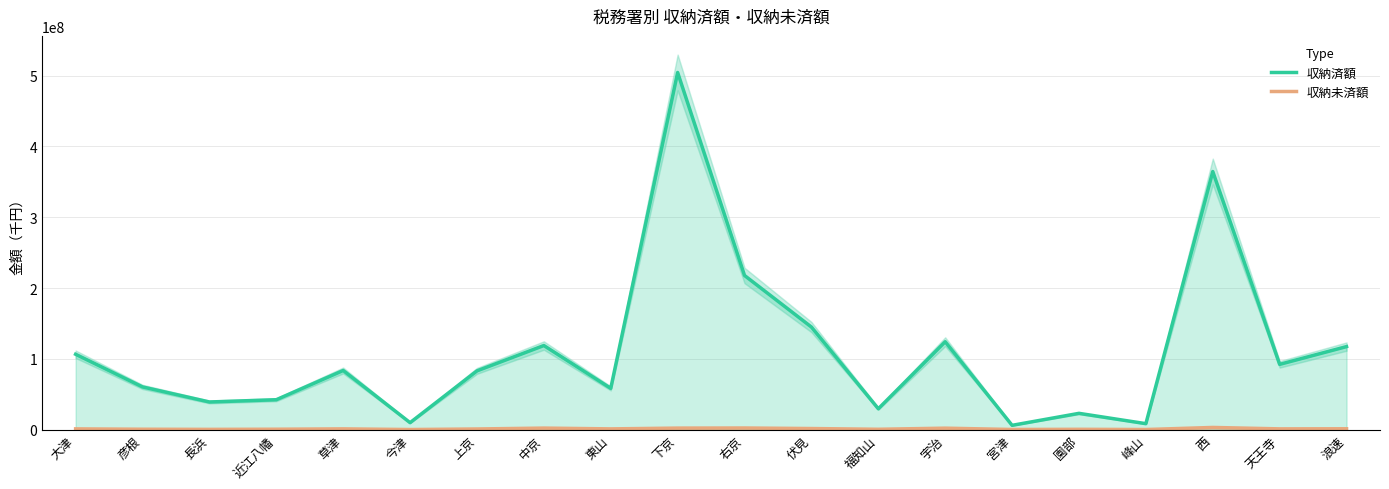

How many data points in 収納未済額 are less than 1004625?

10